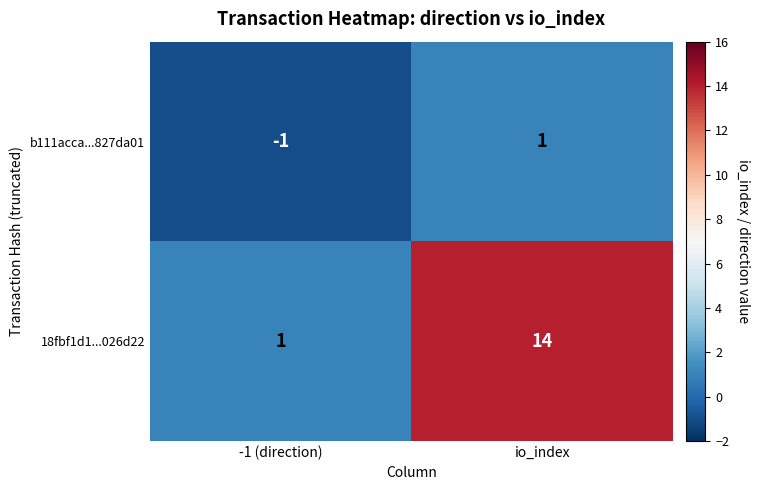

What is the difference between the highest and lowest values at io_index?

13